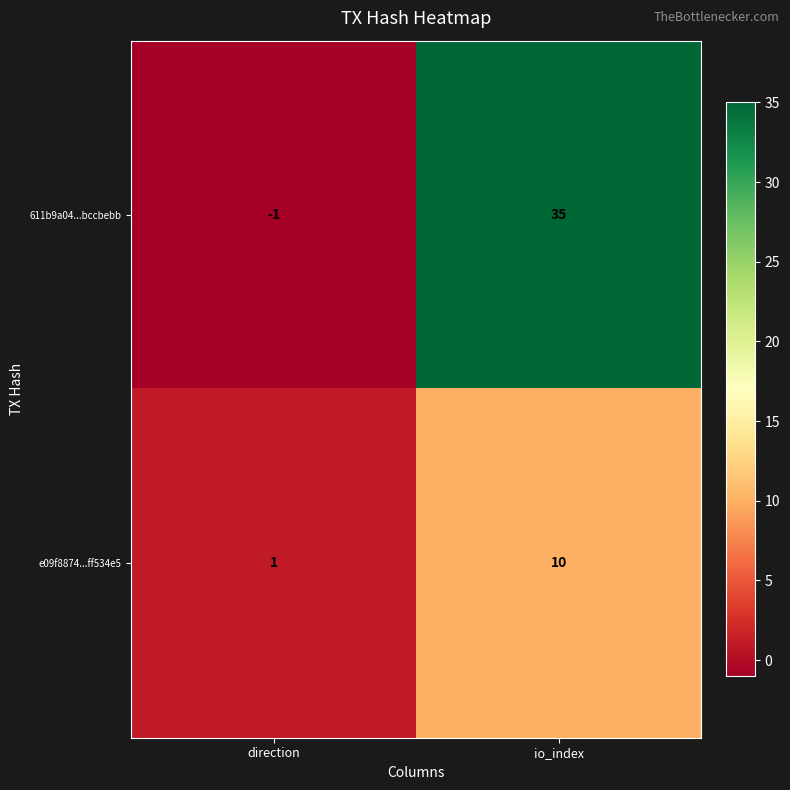

Which label corresponds to the smallest value in the chart?

direction